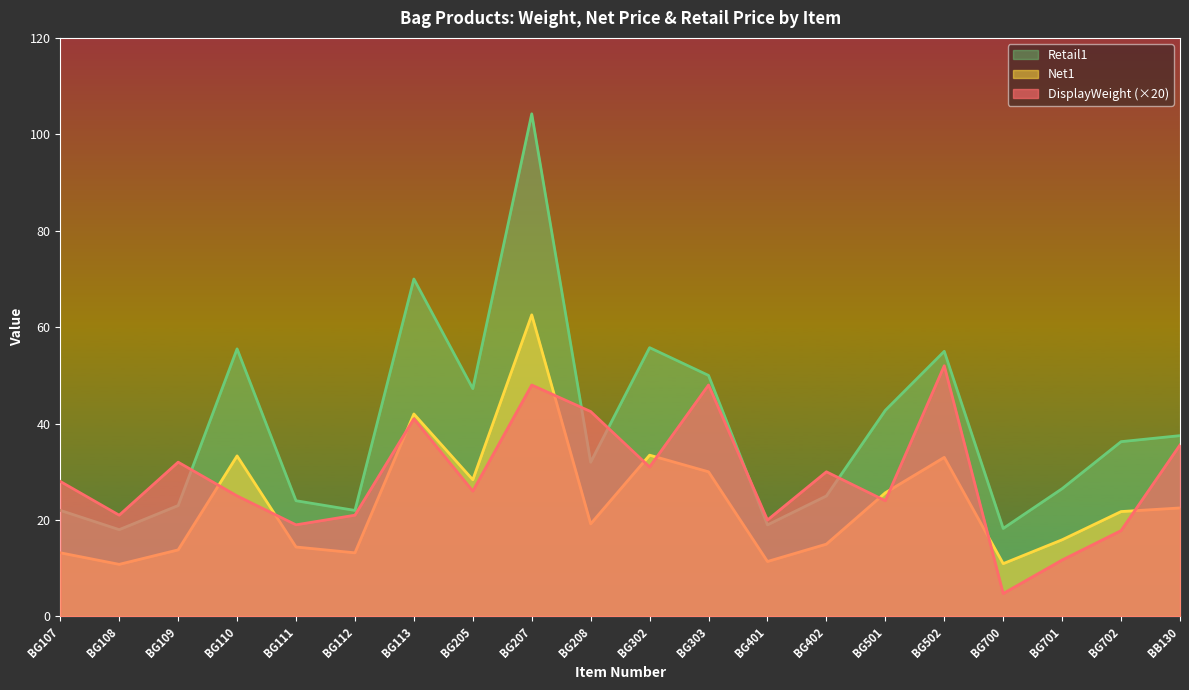

True or false: DisplayWeight and Net1 intersect in this chart.

True